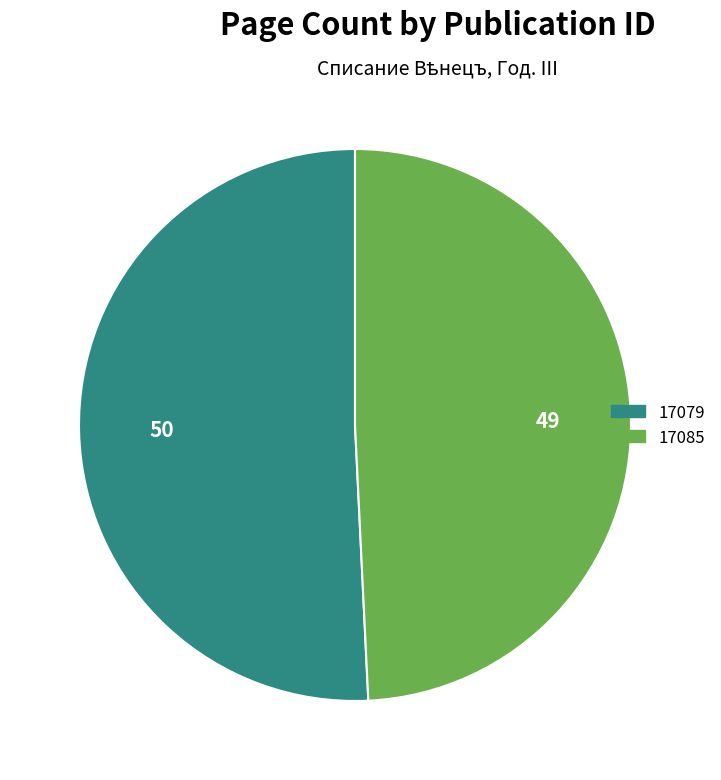

What is the ratio of the value at 17079 to the value at 17085?

1.0